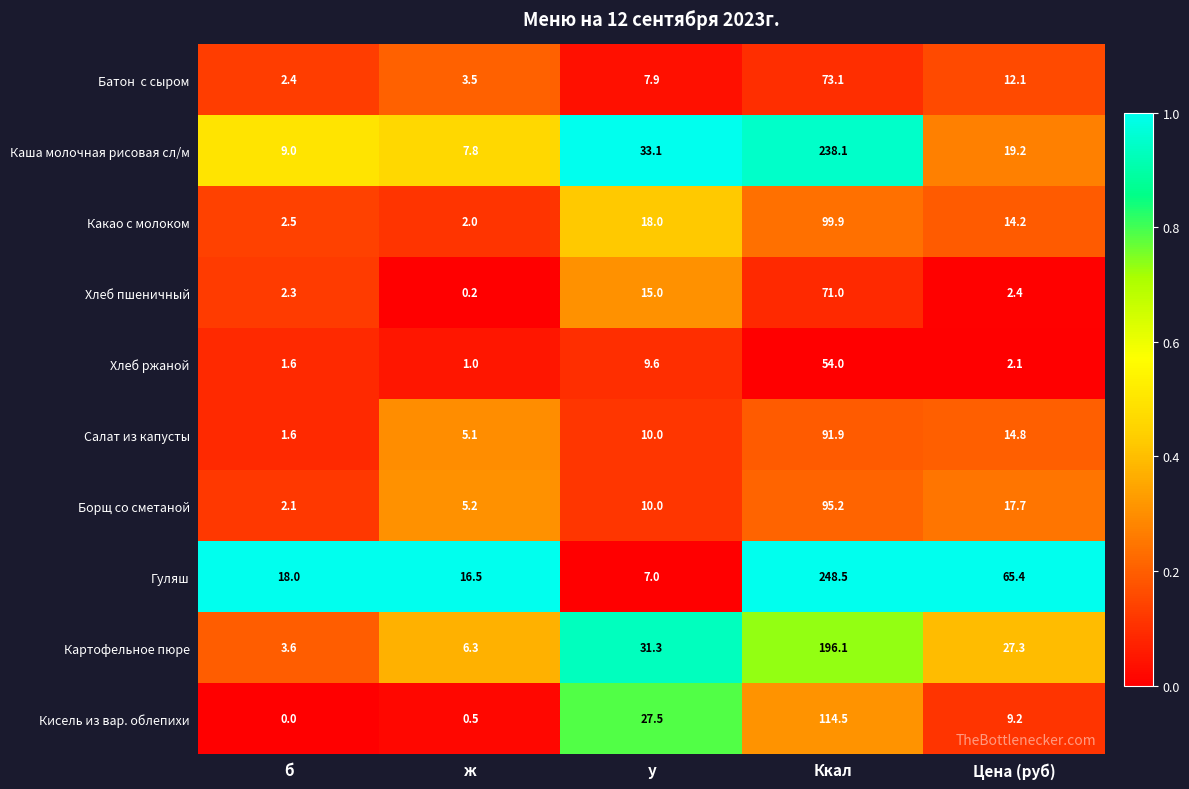

Count the number of categories in the chart.

5